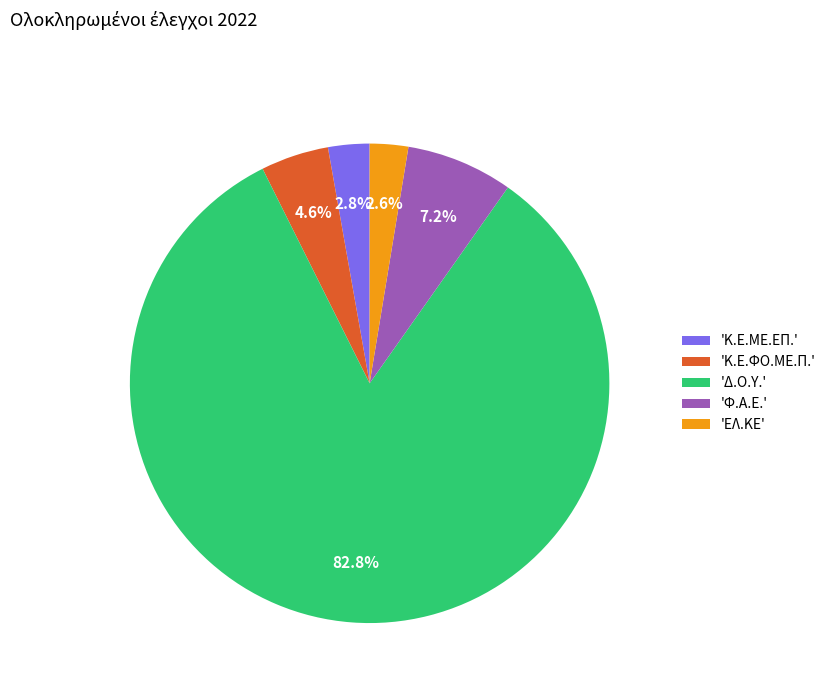

What is the largest slice in the pie chart?

'Δ.Ο.Υ.'